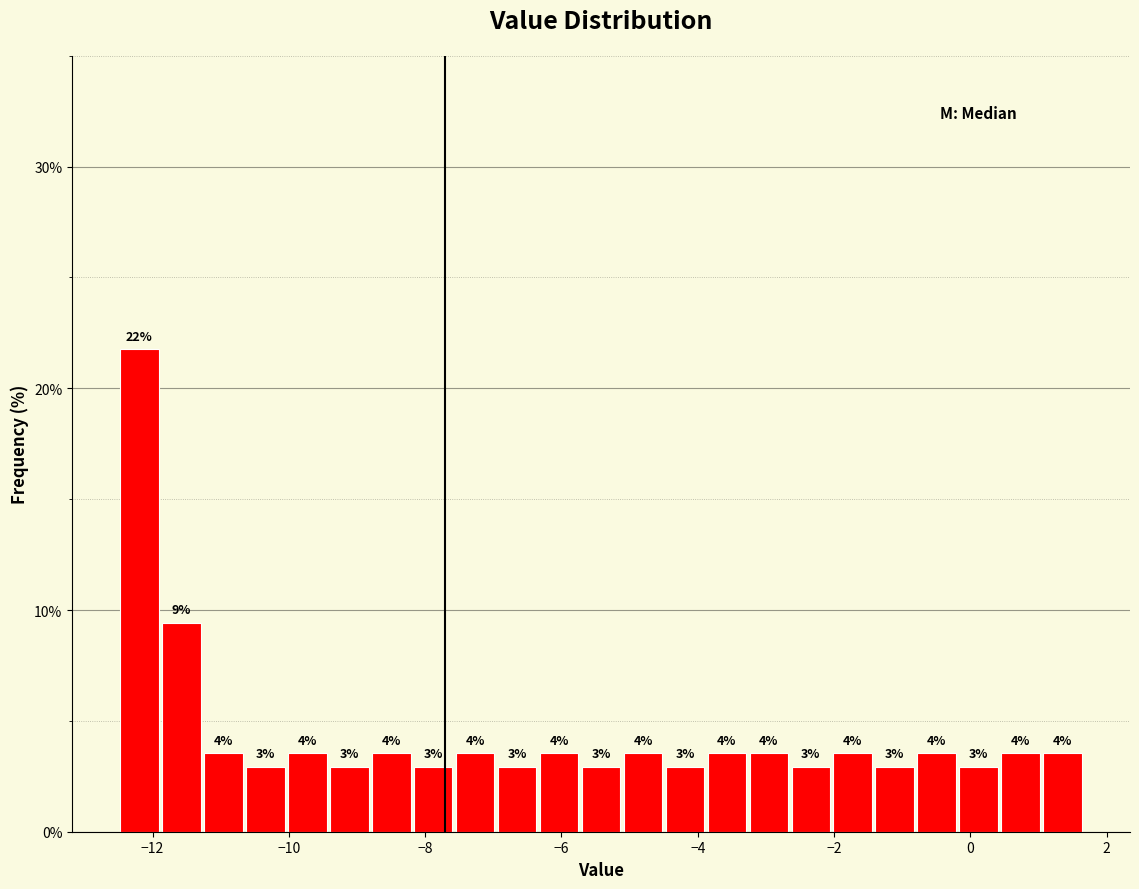

Read against the x-axis, roughly where is the centre of the tallest bar?

-12.2